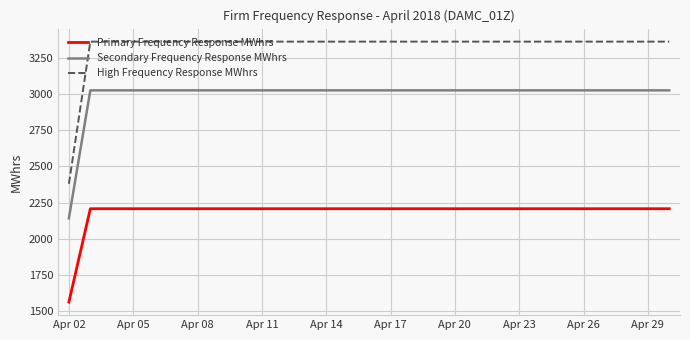

Which series has the largest total across all categories?

High Frequency Response MWhrs